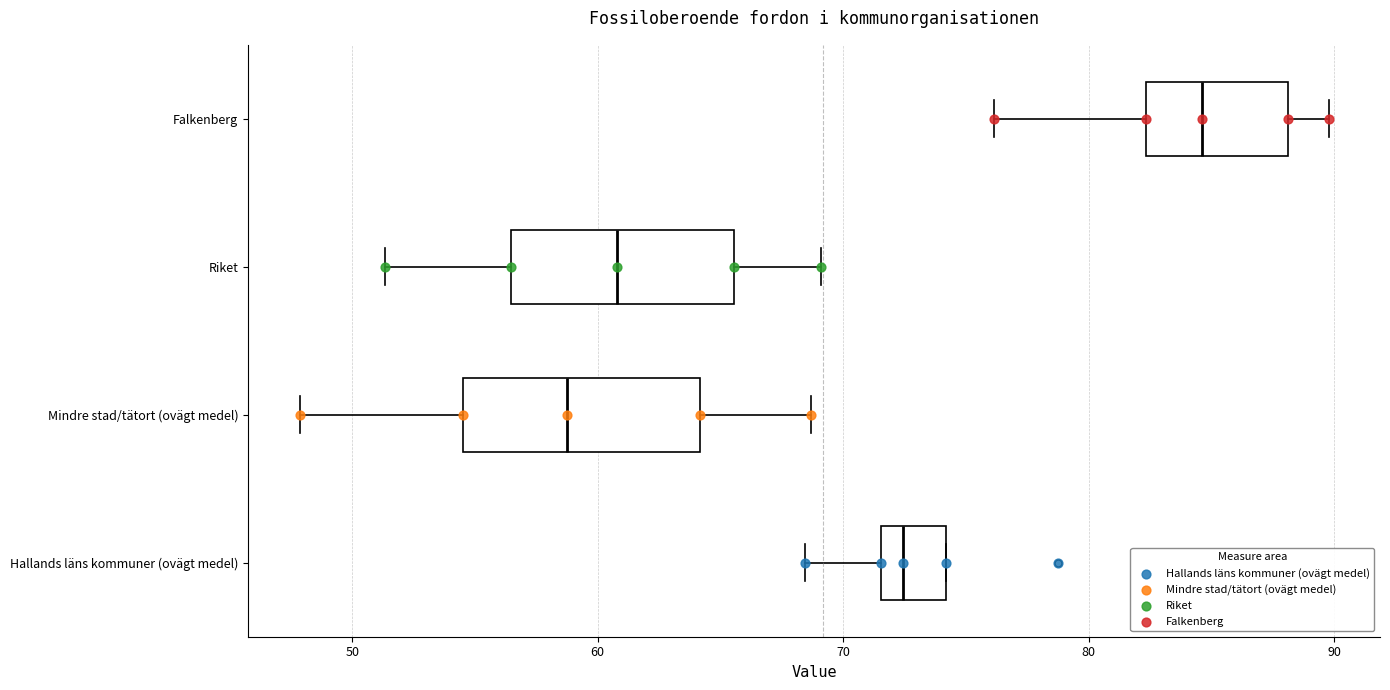

Which box's median line is the furthest to the right?

Falkenberg